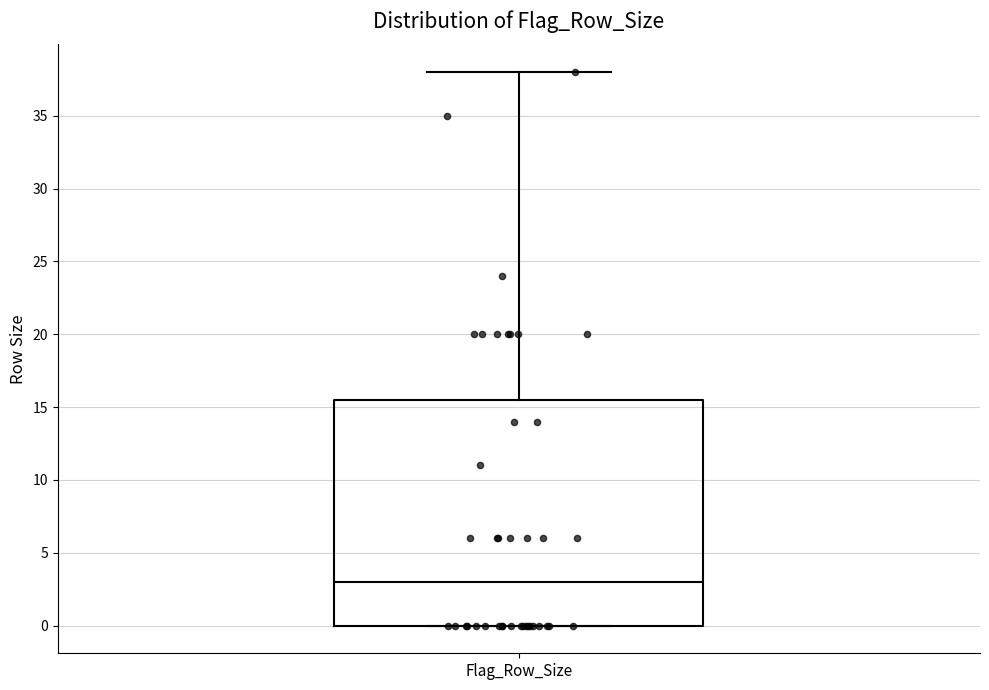

Transcribe this box plot: give where the median line is, the range the box spans, and where the two whiskers end, as read against the y-axis. The values are not printed on the chart, so give them approximately, as read against the axis.

median 3.0, box 0.0 to 15.5, whiskers 0.0 to 38.0